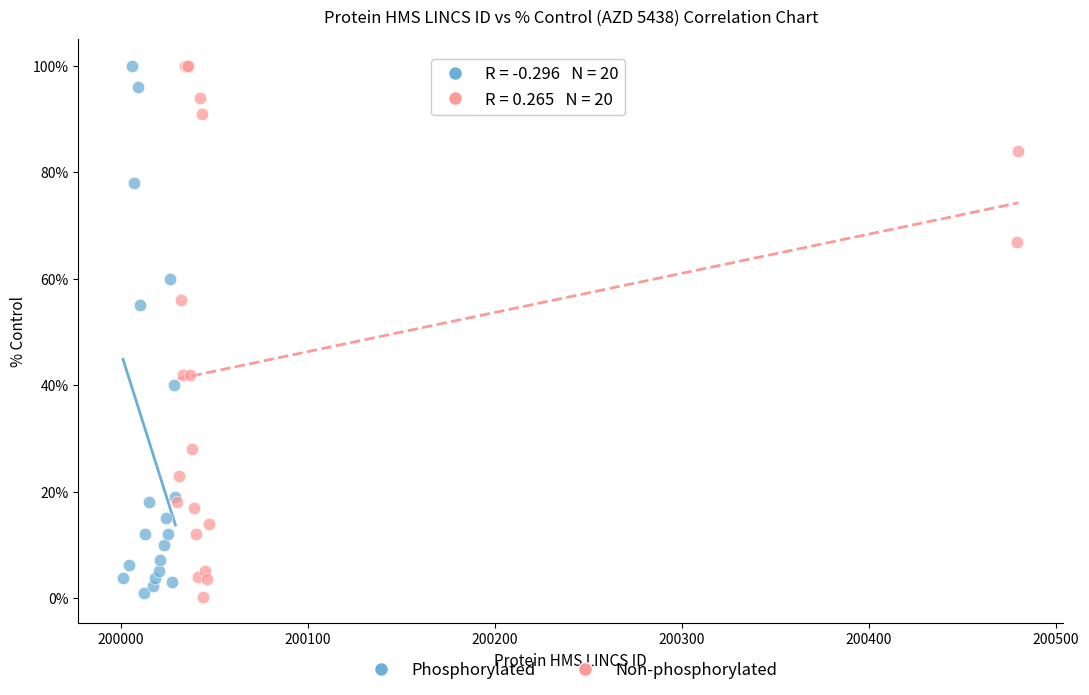

What are all the series names shown in the legend?

Phosphorylated, Non-phosphorylated